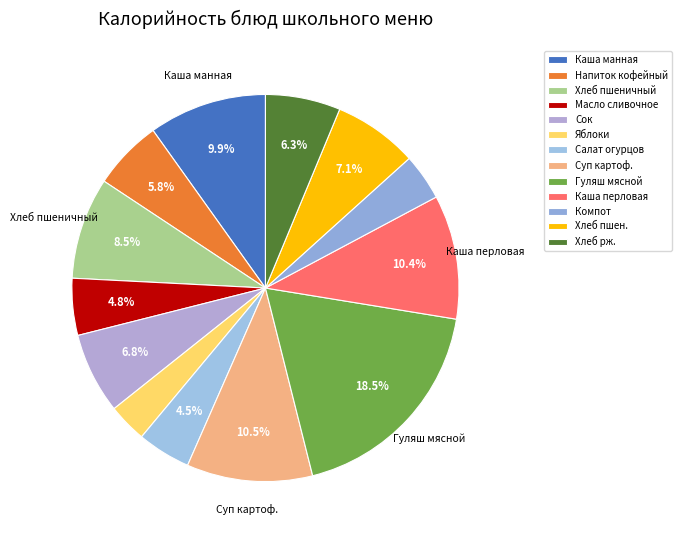

Does Яблоки account for over 50% of the chart?

No